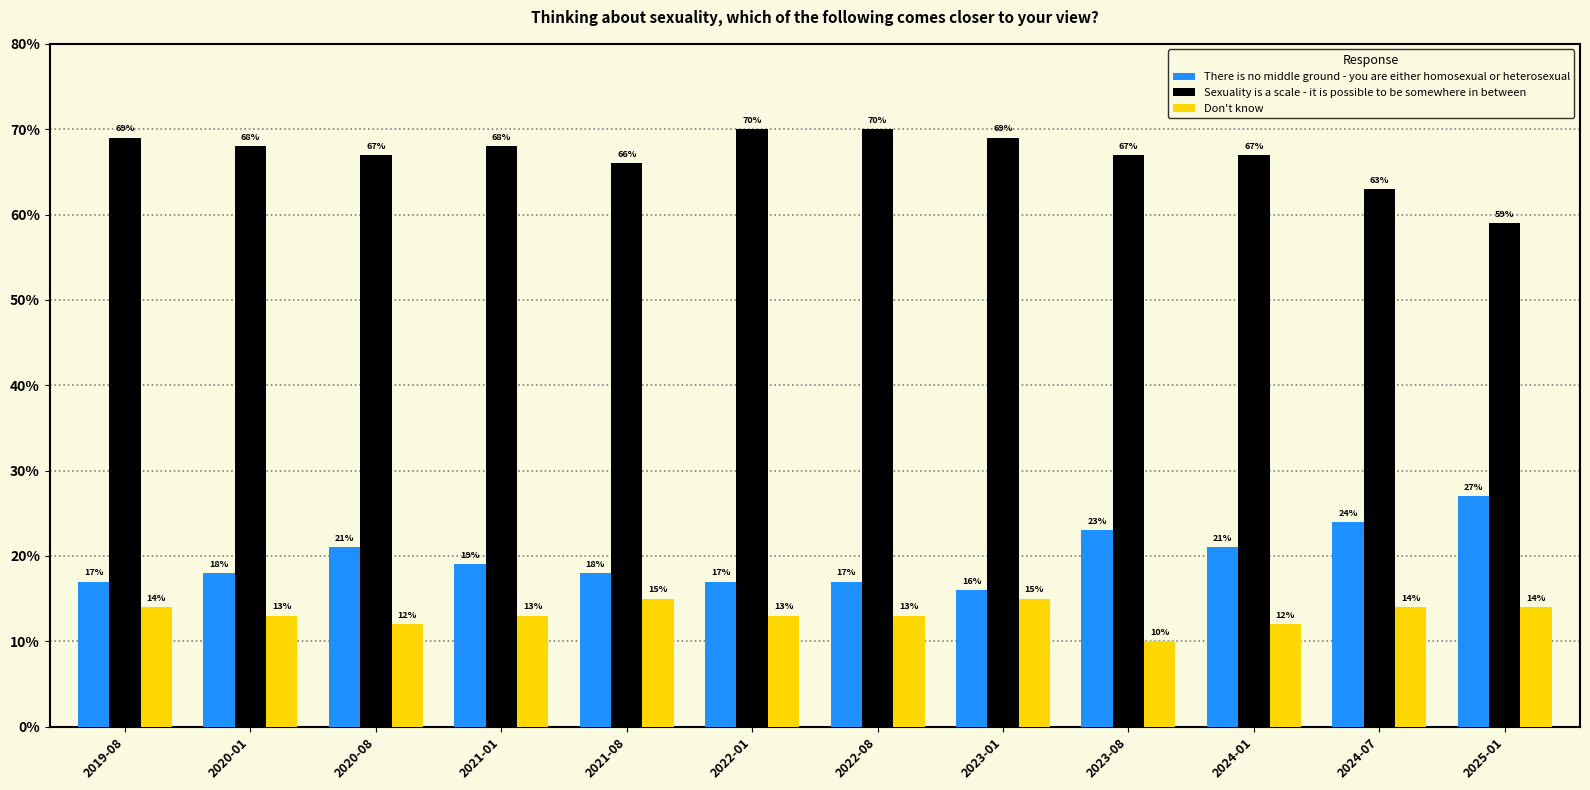

What position from the right is 2022-01?

7